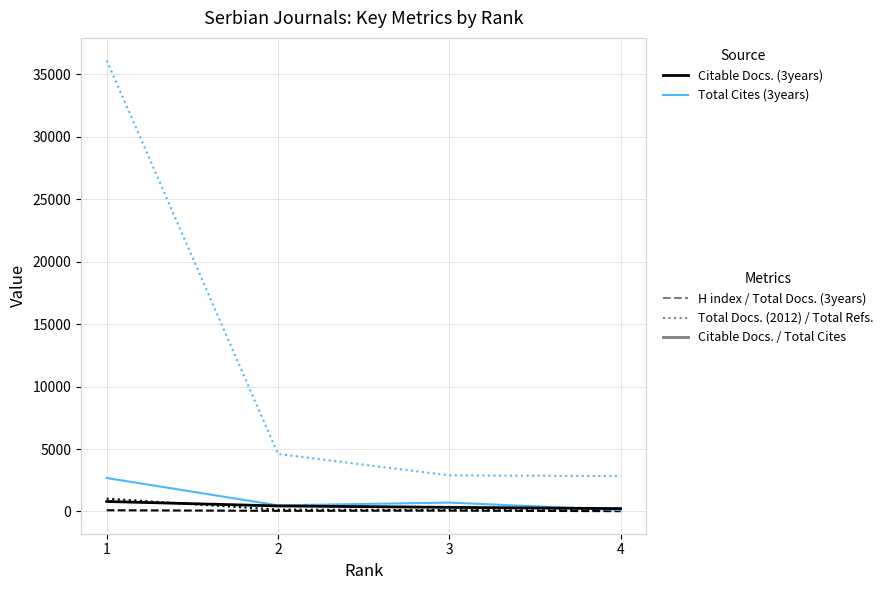

At which category is the sum across all series the highest?

1